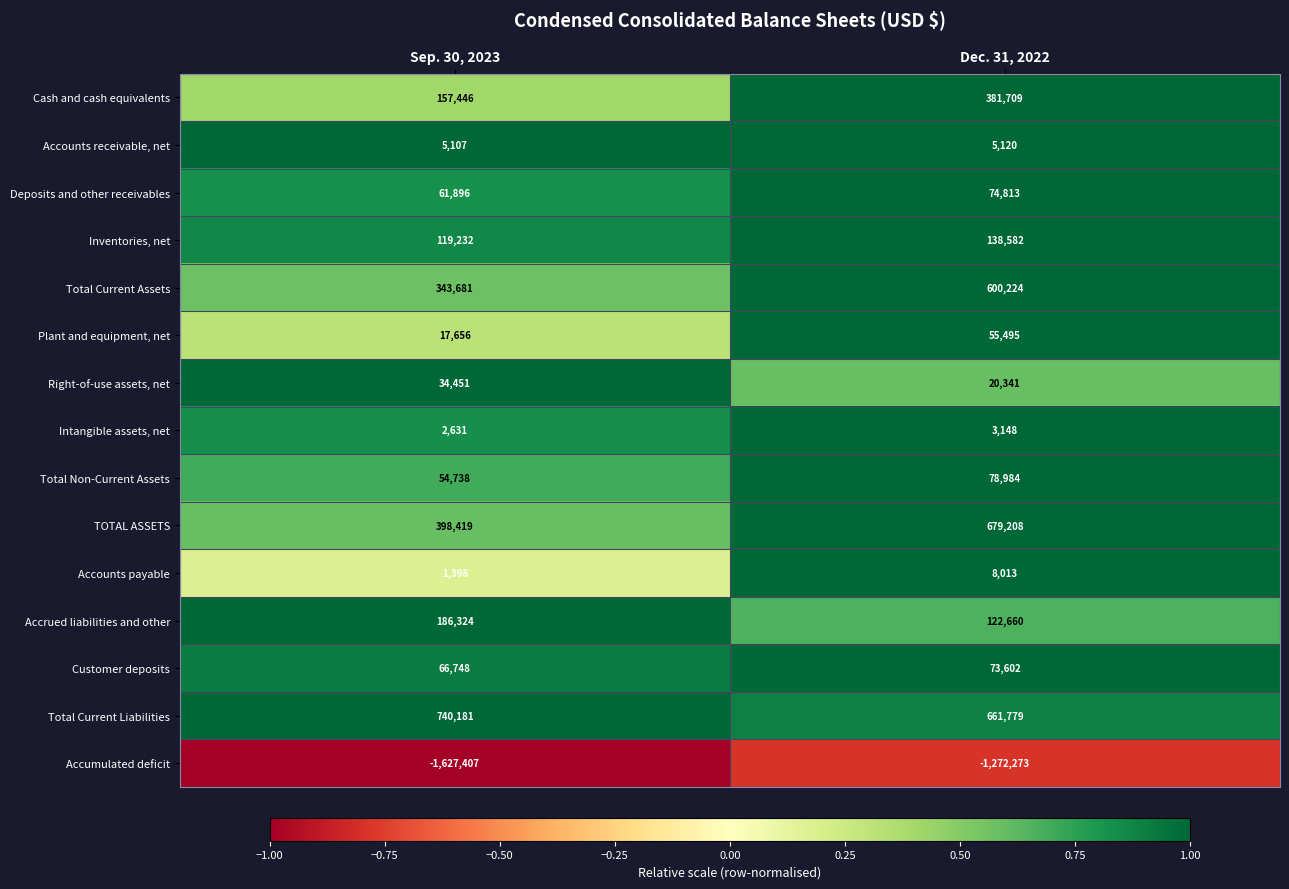

List the series in order of their peak value, lowest first.

Accumulated deficit, Intangible assets, net, Accounts receivable, net, Accounts payable, Right-of-use assets, net, Plant and equipment, net, Customer deposits, Deposits and other receivables, Total Non-Current Assets, Inventories, net, Accrued liabilities and other, Cash and cash equivalents, Total Current Assets, TOTAL ASSETS, Total Current Liabilities